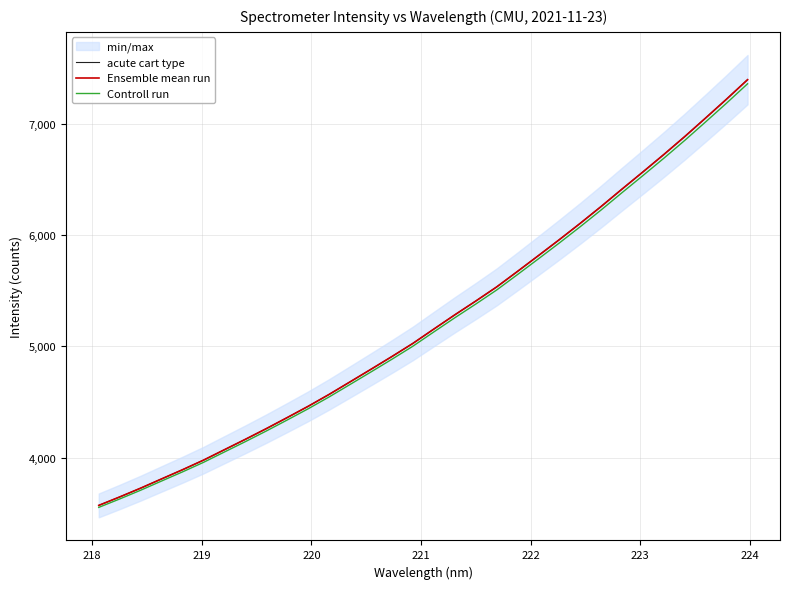

How many data points in acute cart type are less than 5156?

16